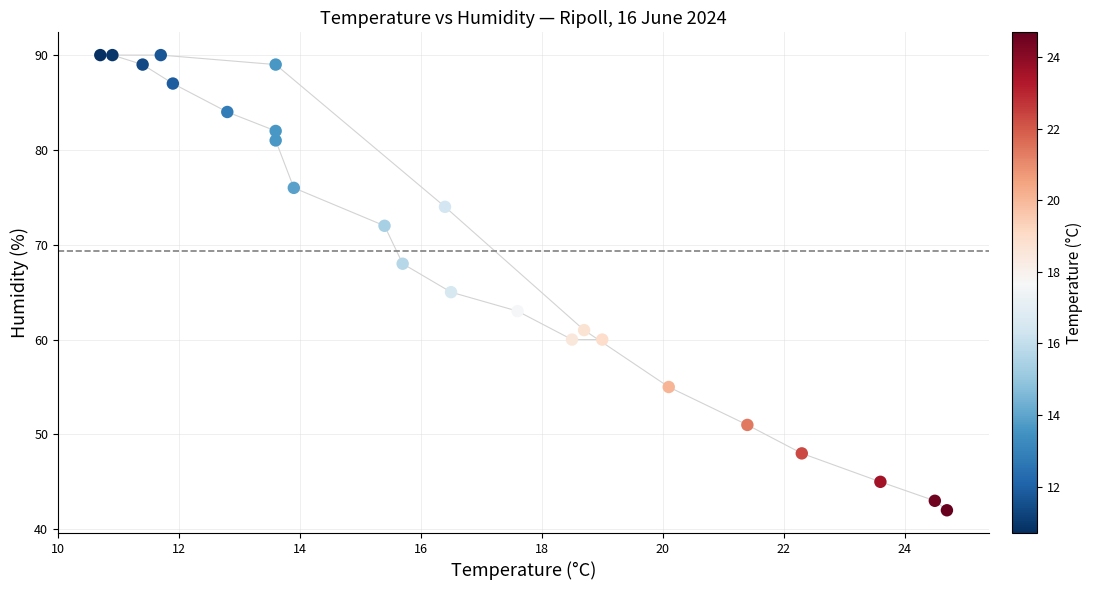

What Y value in the scatter plot is closest to 66?

65